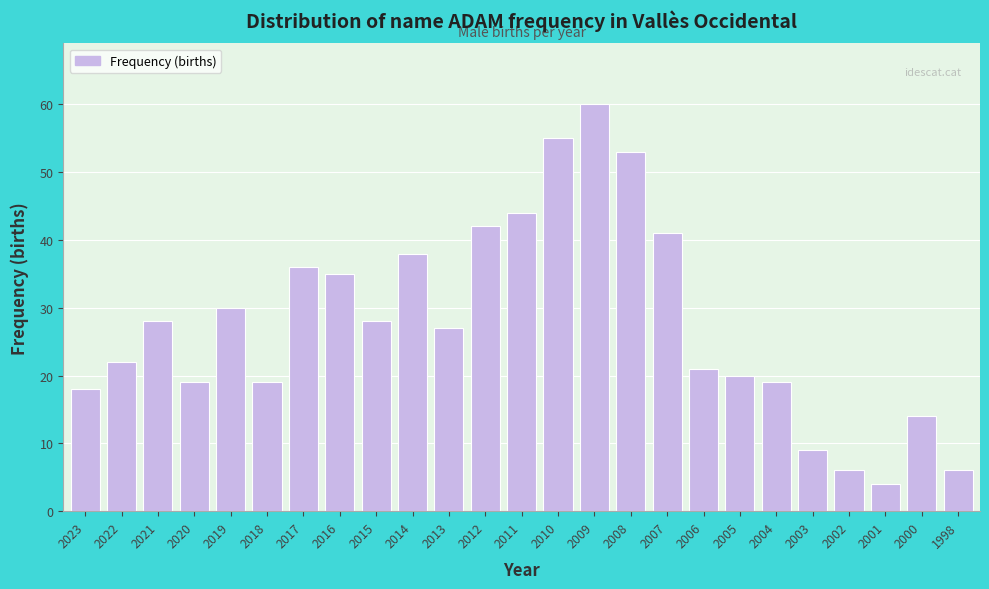

Reading left to right, list all the values displayed in this chart.

18	22	28	19	30	19	36	35	28	38	27	42	44	55	60	53	41	21	20	19	9	6	4	14	6